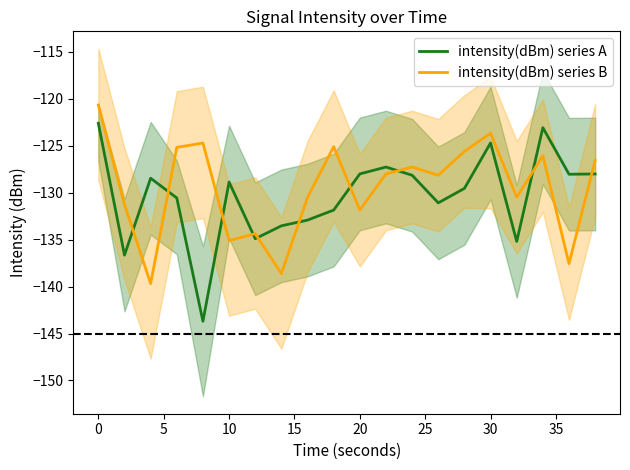

Reading right to left, transcribe all the data shown in this chart.

intensity(dBm) series A: -128.0	-128.0	-123.1	-135.2	-124.7	-129.5	-131.1	-128.1	-127.3	-128.0	-131.8	-132.9	-133.5	-134.9	-128.9	-143.7	-130.6	-128.5	-136.6	-122.6
intensity(dBm) series B: -126.5	-137.6	-126.1	-130.5	-123.7	-125.6	-128.1	-127.3	-128.0	-131.8	-125.1	-130.5	-138.6	-134.4	-135.1	-124.7	-125.2	-139.7	-131.3	-120.7